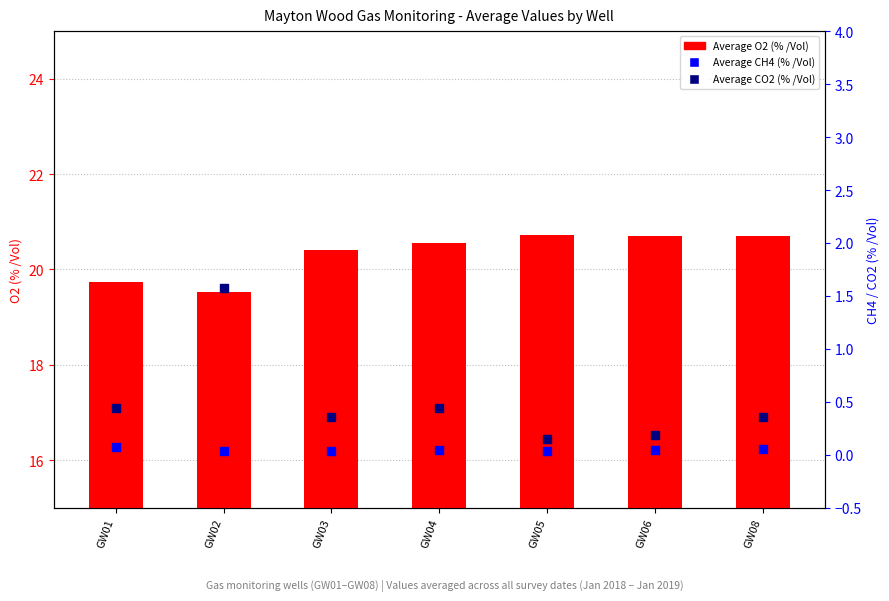

Which series has the widest spread of Y values?

Average CO2